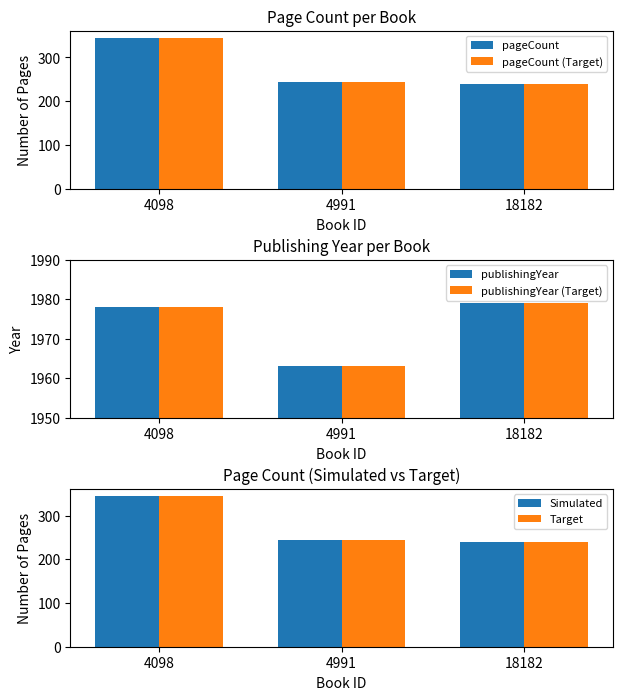

Between 18182 and 4098, which is larger?

4098